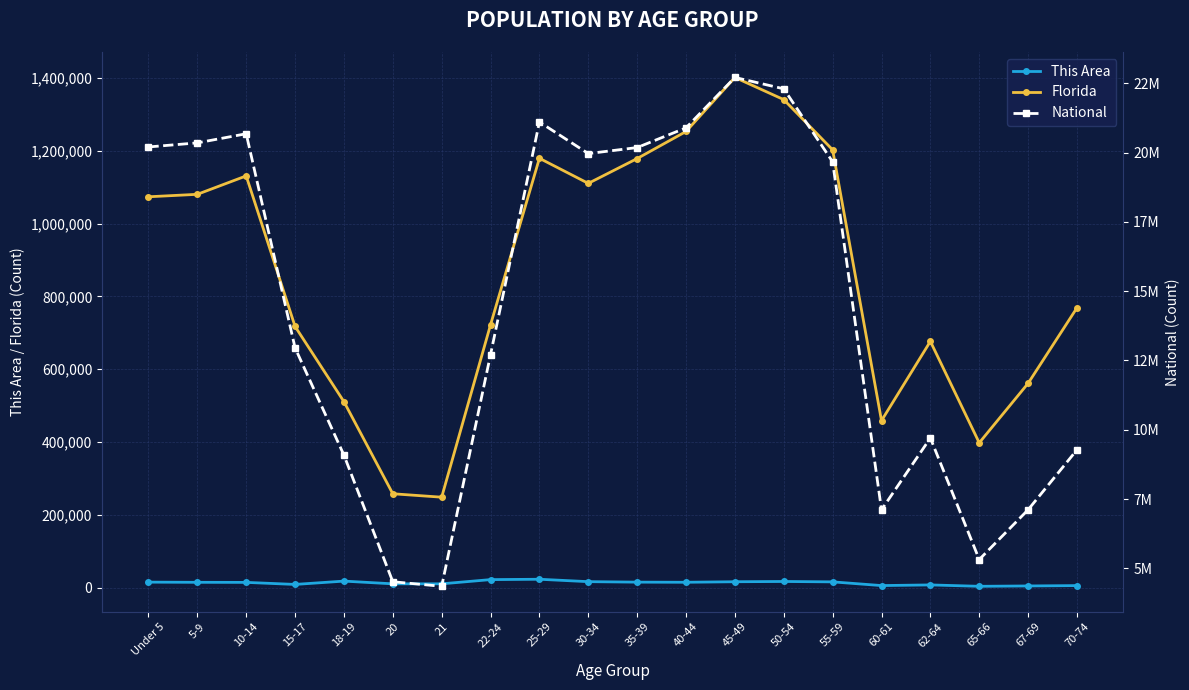

Is this an area chart (filled region under the line)?

No